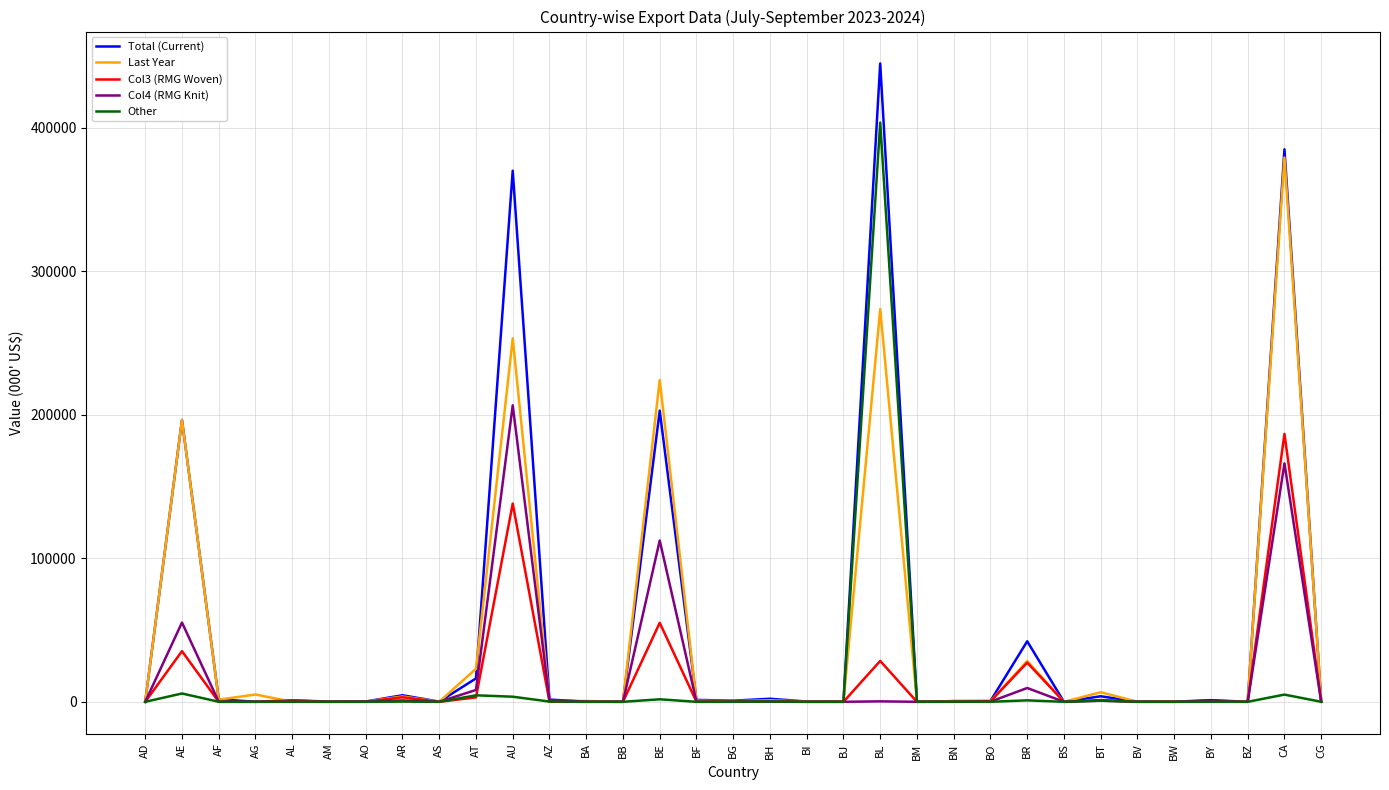

The Col3 (RMG Woven) series shows 3148.8 at AR. True or false?

True